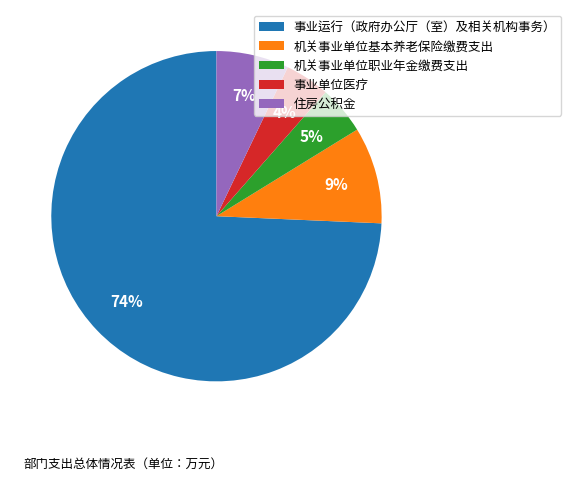

To the nearest percent, what is the difference between the 事业运行（政府办公厅（室）及相关机构事务） and 机关事业单位职业年金缴费支出 slice percentages?

70%